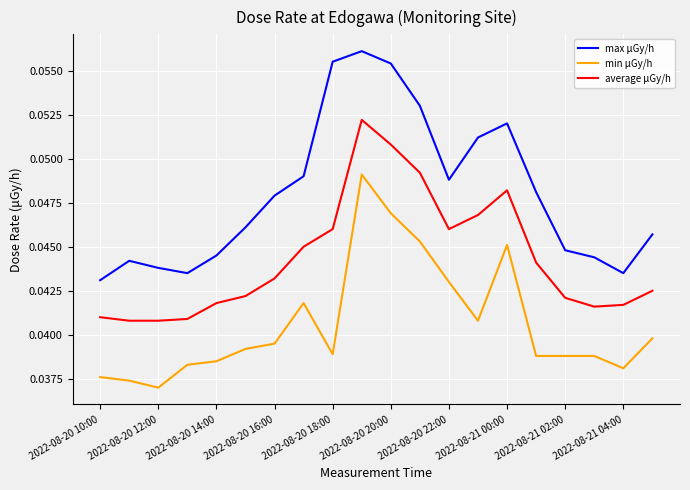

What are all the series names shown in the legend?

max μGy/h, min μGy/h, average μGy/h